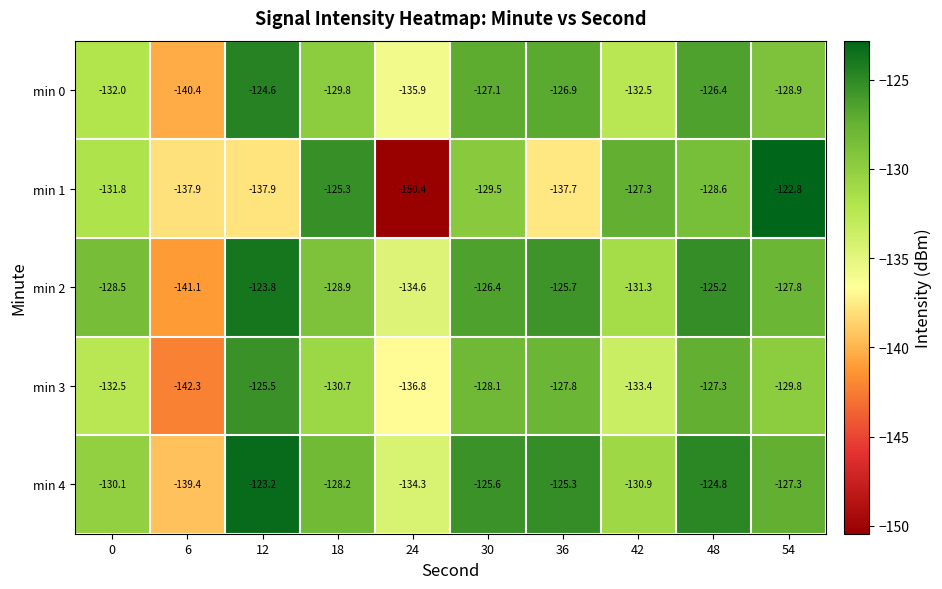

The min 0 series shows -140.4 at 6. True or false?

True